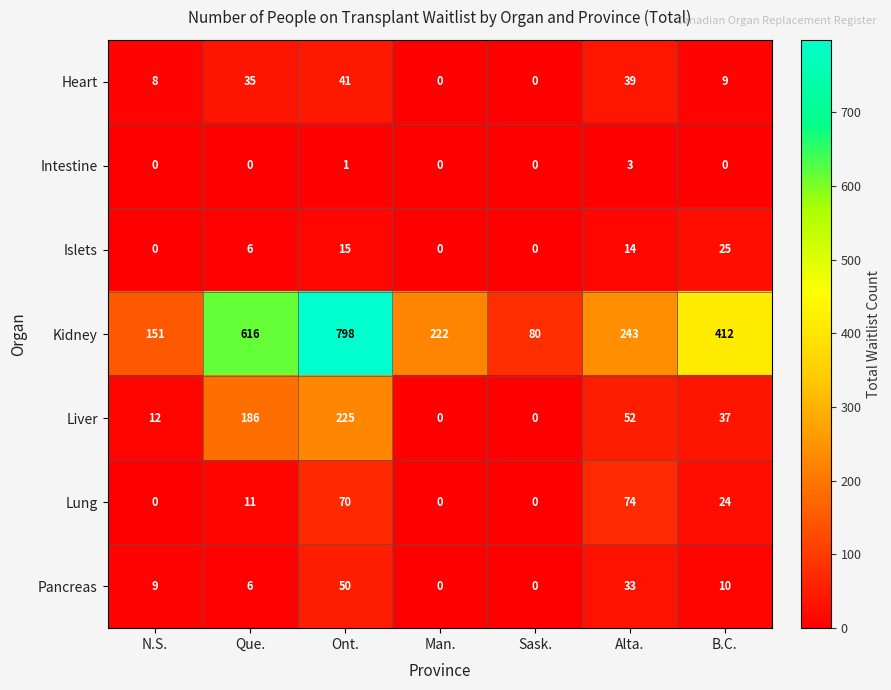

Which category has the highest value across all series?

Ont.